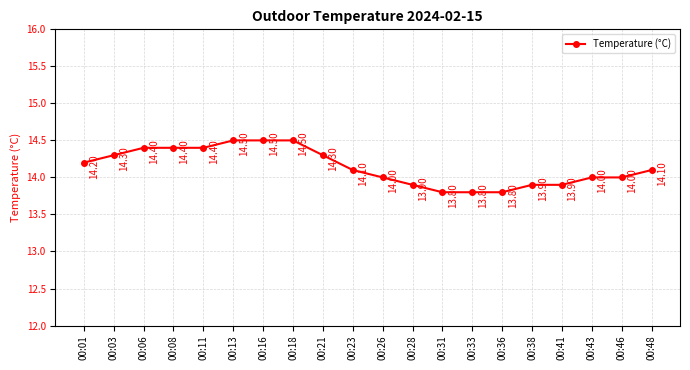

Between 00:21 and 00:31, which is larger?

00:21